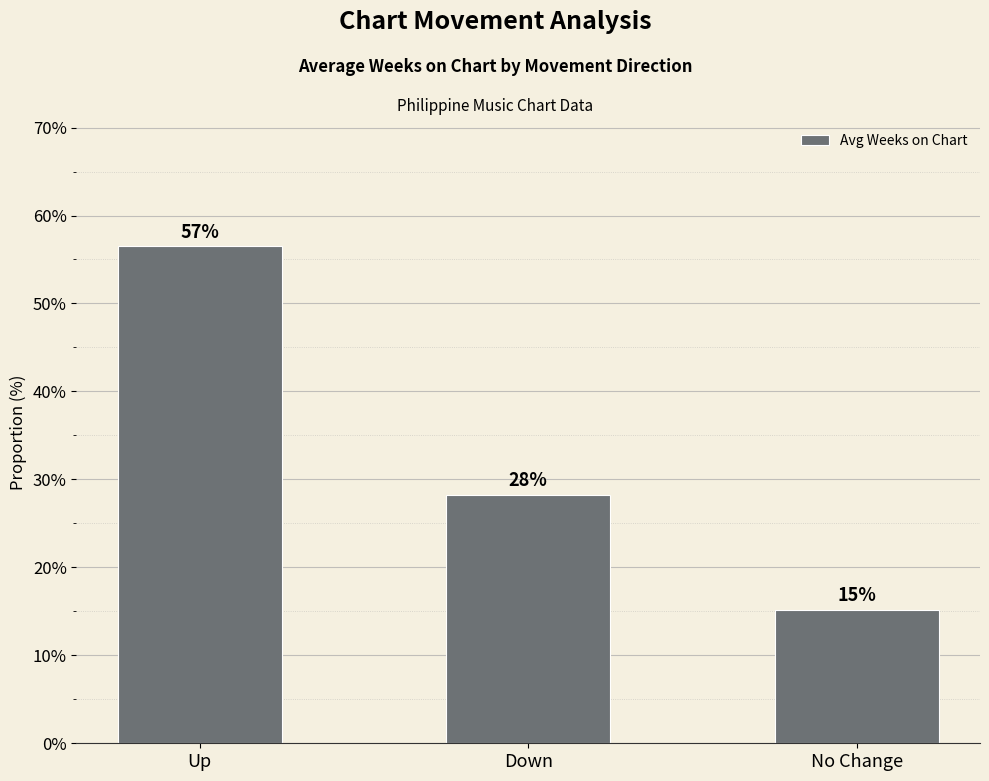

Where is the data nearest to the value 35?

Down